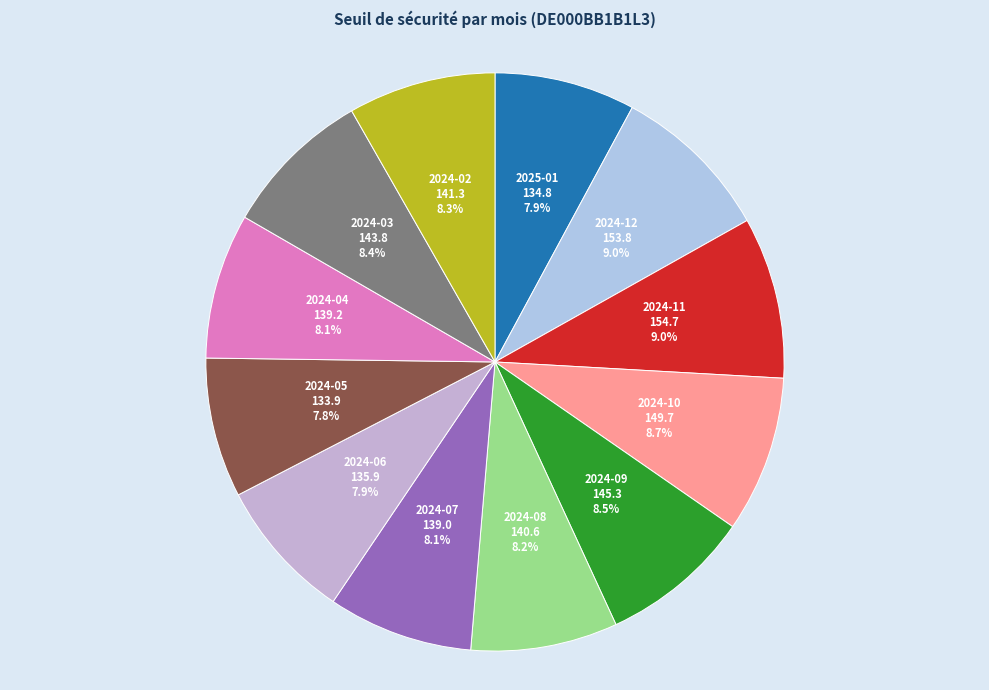

To the nearest percent, what portion does 2024-02 represent?

8%